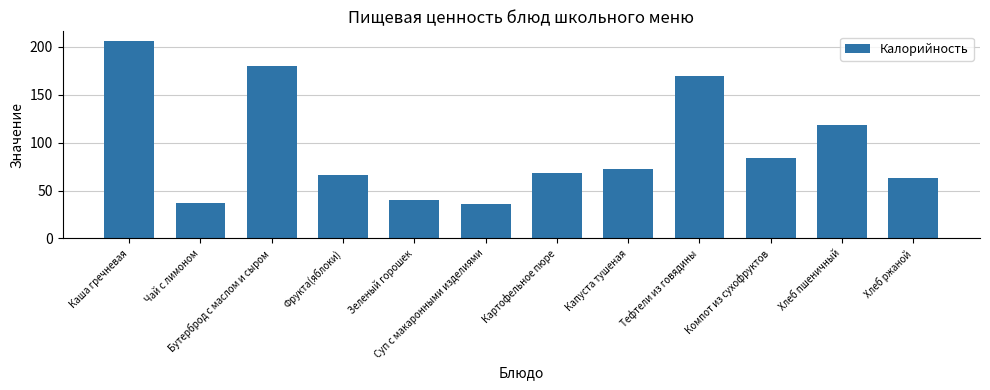

Which category has the highest value across all series?

Каша гречневая